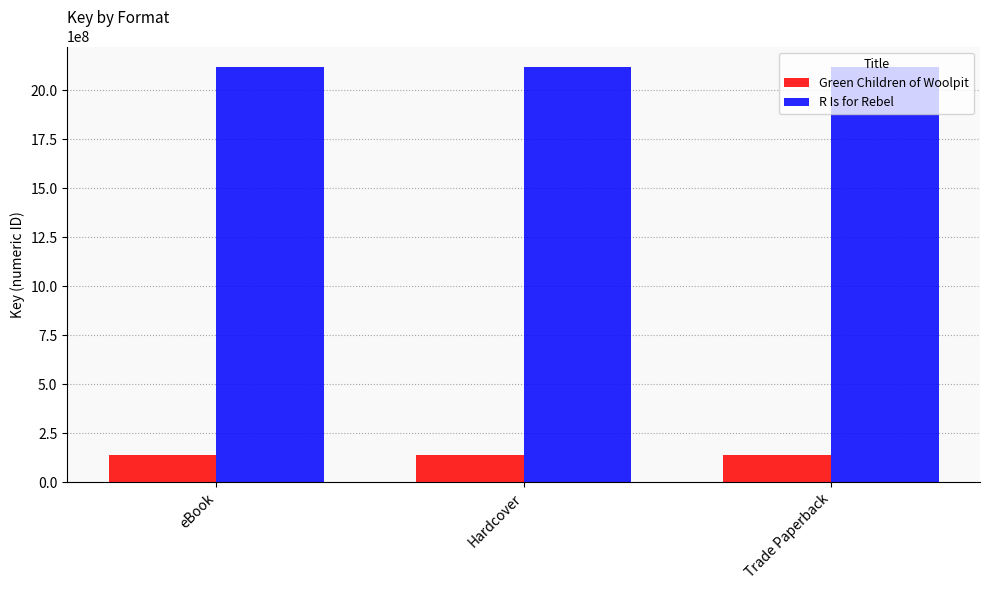

Is the value of Green Children of Woolpit at Hardcover greater than the value of R Is for Rebel at Trade Paperback?

No